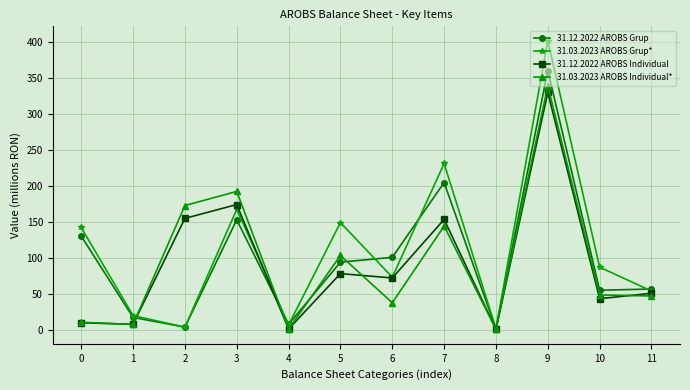

What is the total value across all series at 4?

19.9